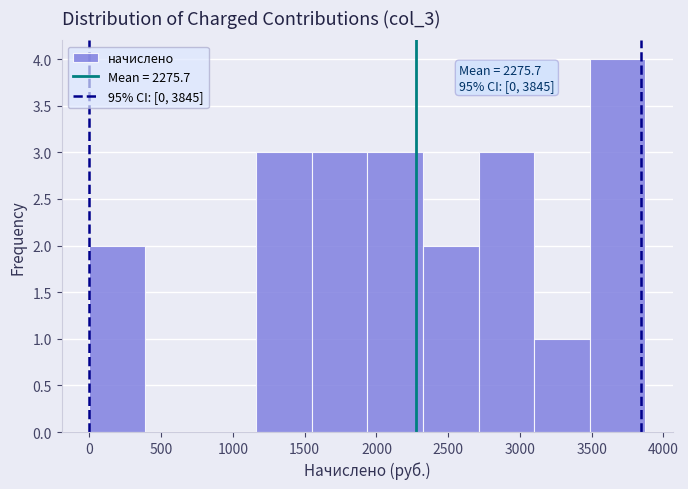

Over which range of the x-axis is the bar tallest?

3500 to 3850